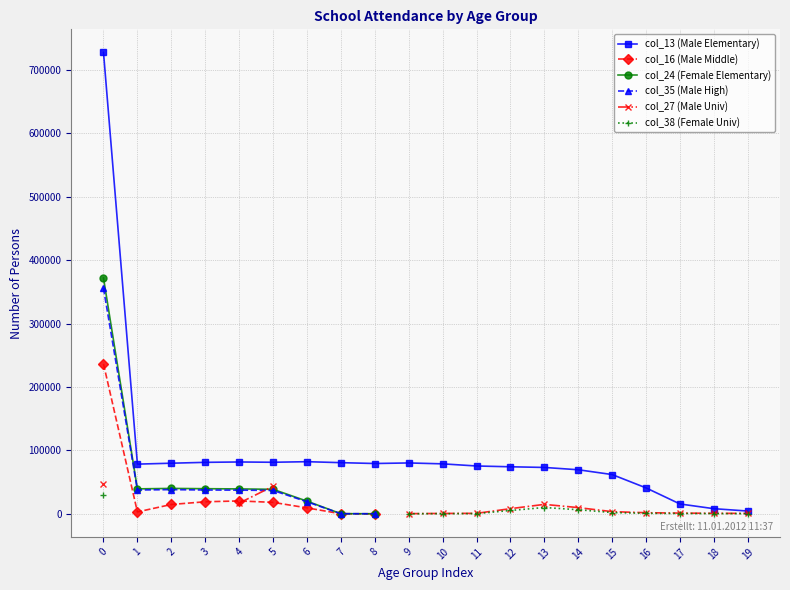

At 4, list the series in order from largest to smallest.

col_13 (Male Elementary), col_24 (Female Elementary), col_35 (Male High), col_27 (Male Univ), col_38 (Female Univ), col_16 (Male Middle)